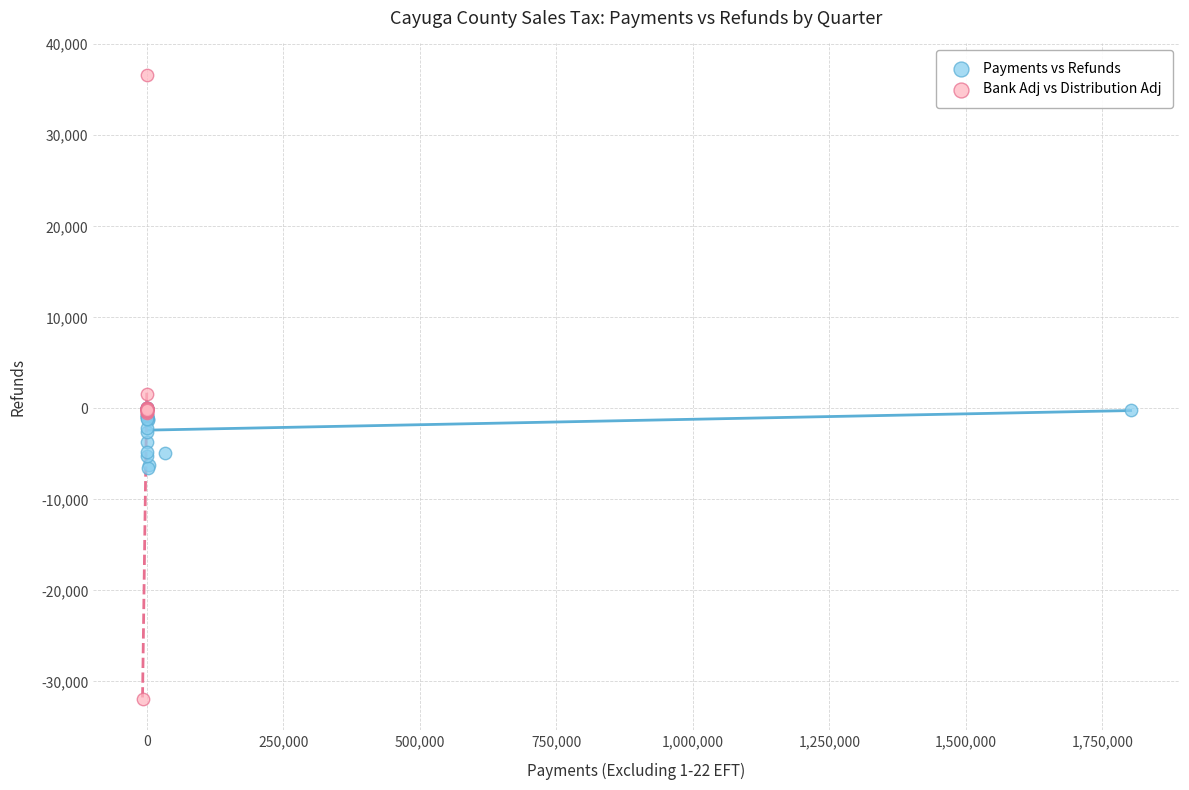

What are all the series names shown in the legend?

Payments vs Refunds, Bank Adj vs Distribution Adj